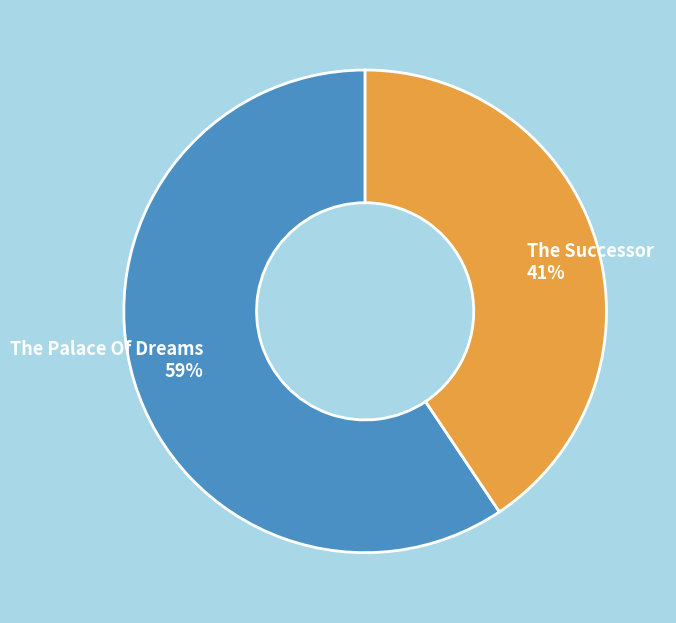

To the nearest percent, what portion does The Palace Of Dreams represent?

59%